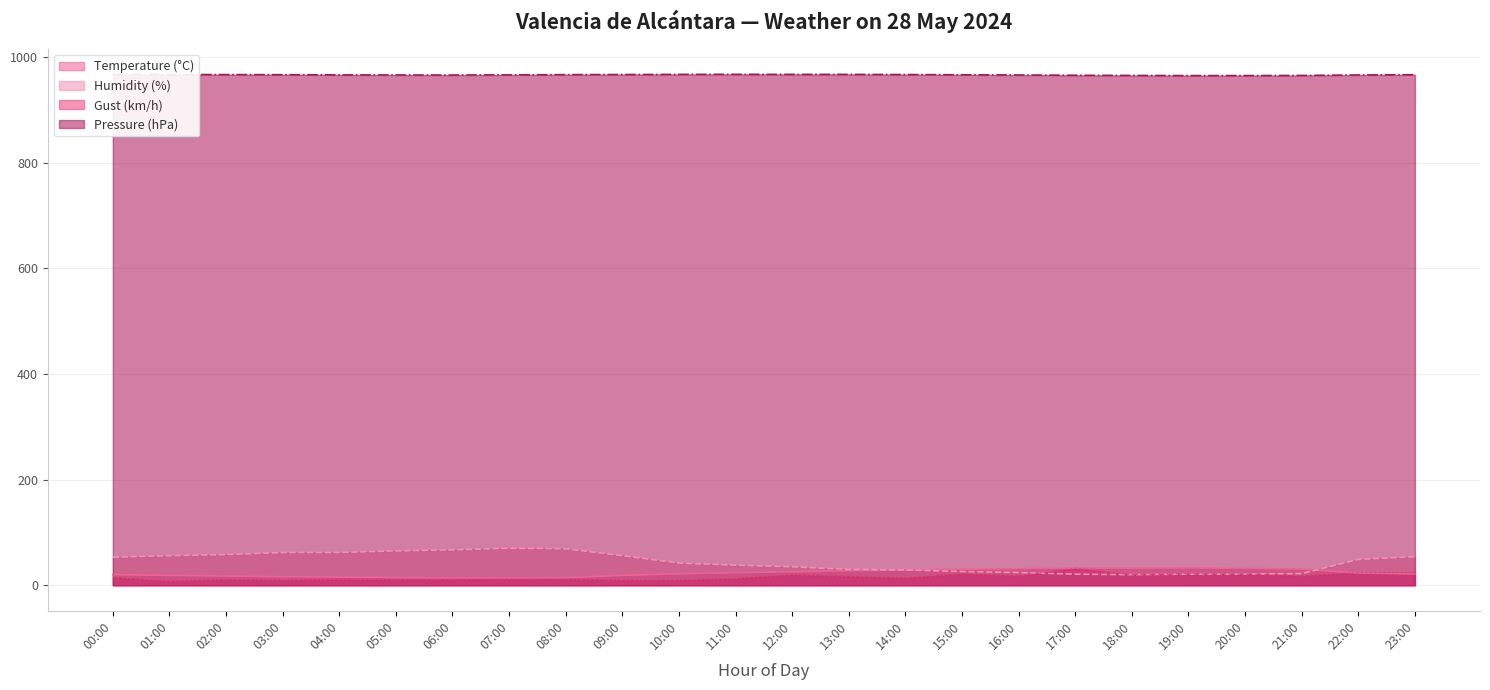

What is the sum of all Humidity (%) values?

1050.0